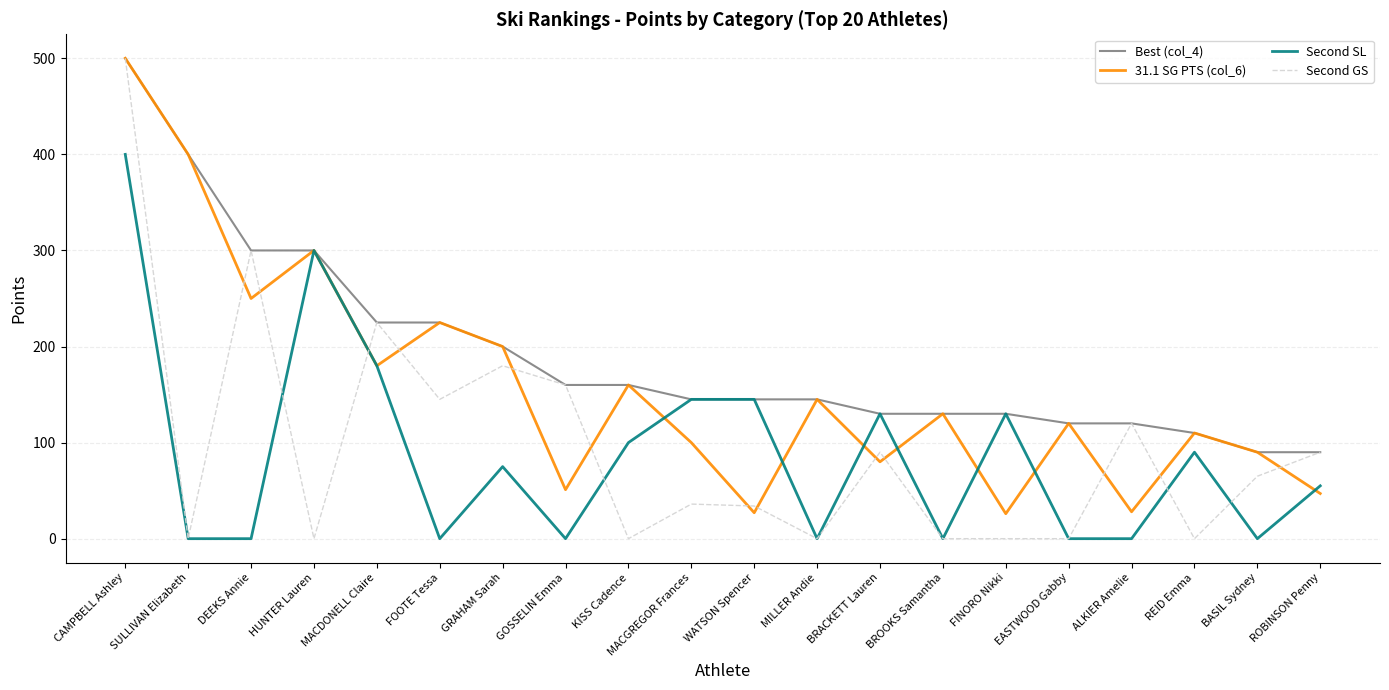

What are all the series names shown in the legend?

Best (col_4), 31.1 SG PTS (col_6), Second SL, Second GS